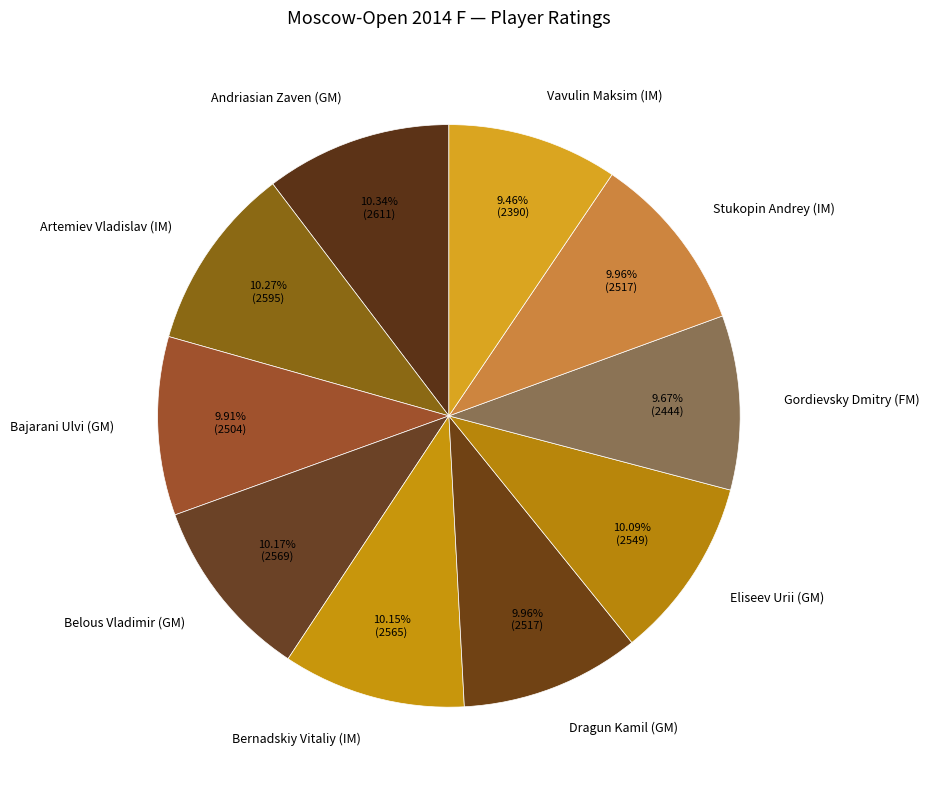

Approximately how many times larger is the value at Vavulin Maksim (IM) compared to Gordievsky Dmitry (FM)?

1.0